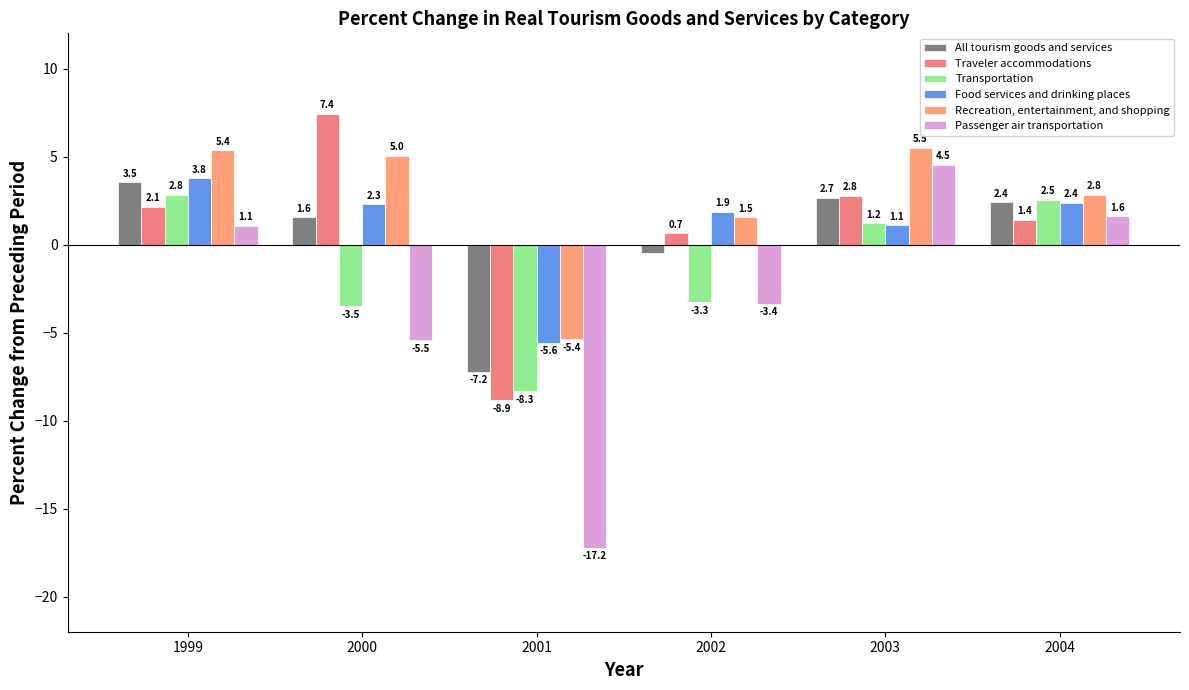

Which series has the widest spread of values?

Passenger air transportation